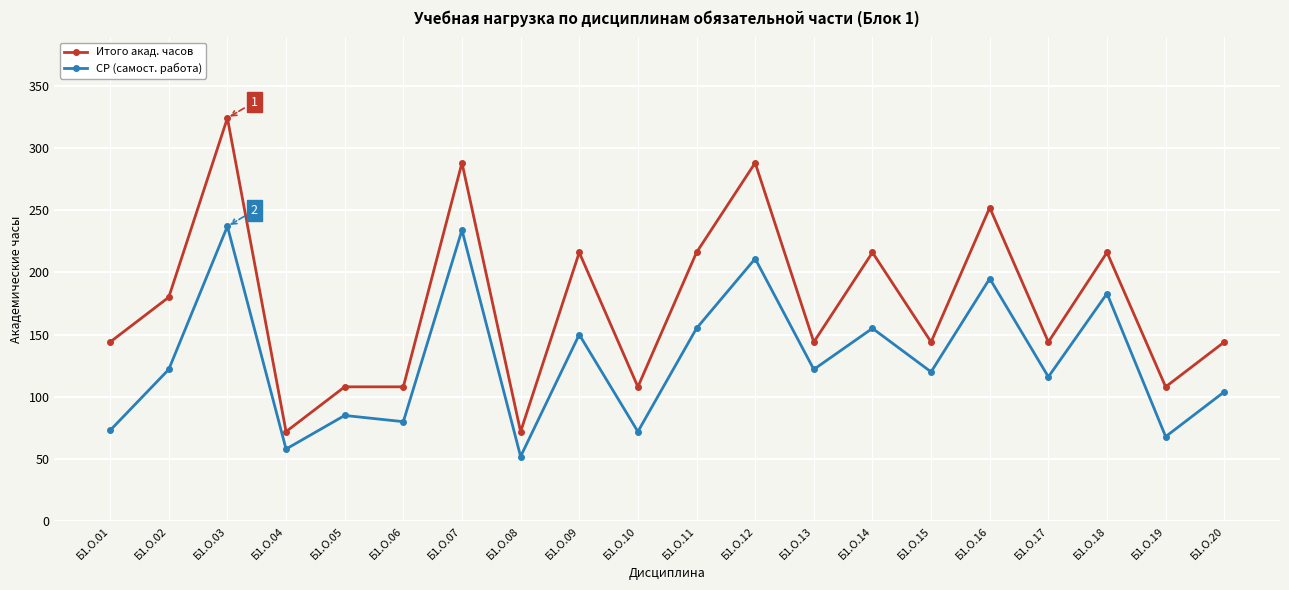

List the series in order of their peak value, highest first.

Итого акад. часов, СР (самост. работа)